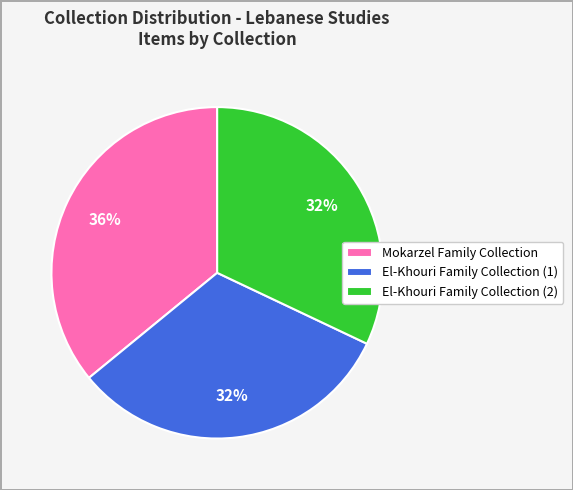

What is the largest slice in the pie chart?

Mokarzel Family Collection